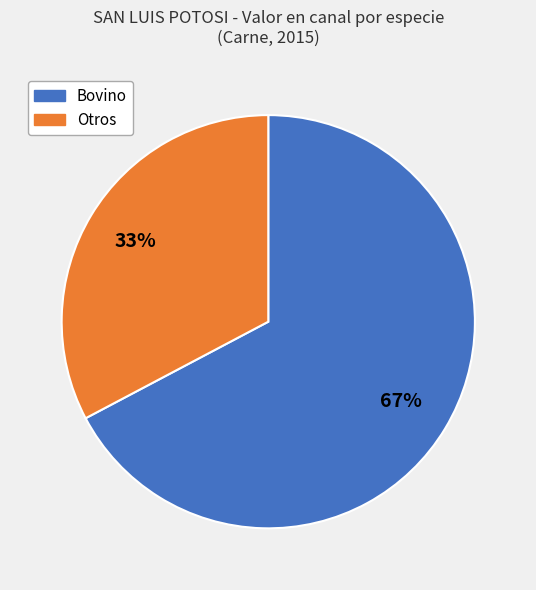

Is there a majority slice in this chart?

Yes